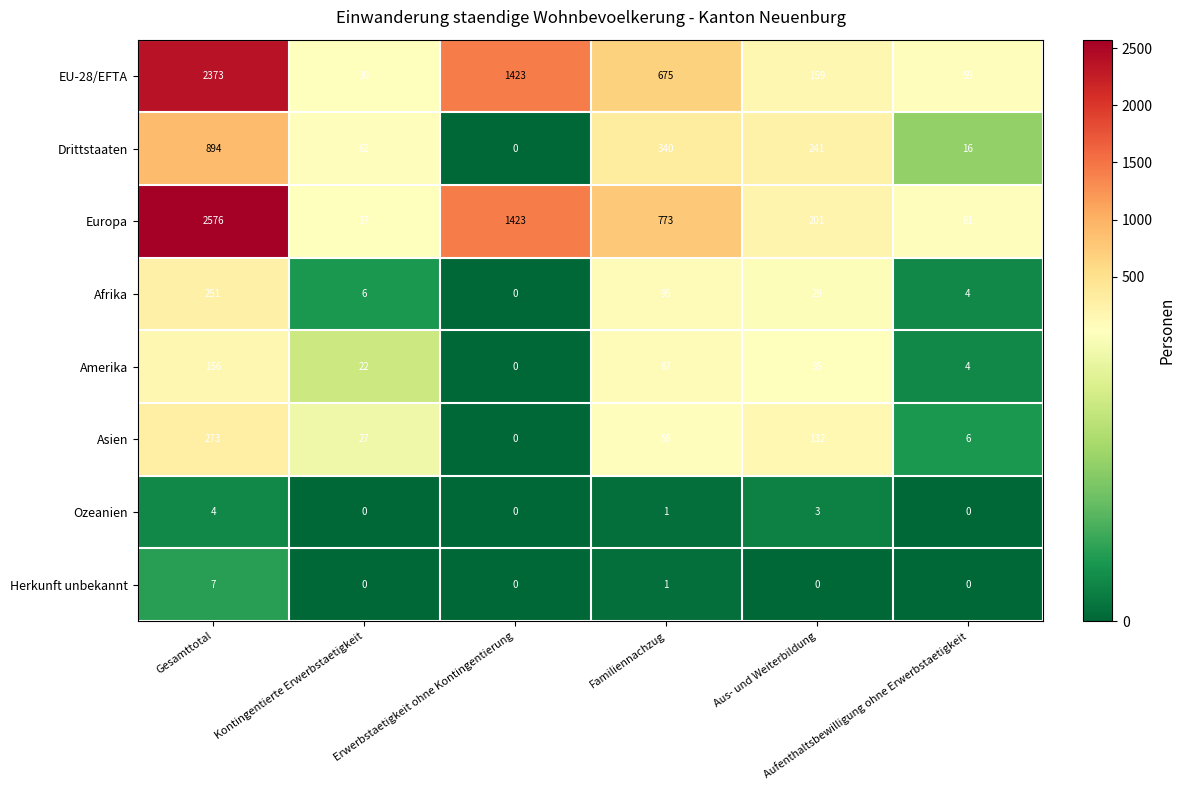

Which series has the widest spread of values?

Europa